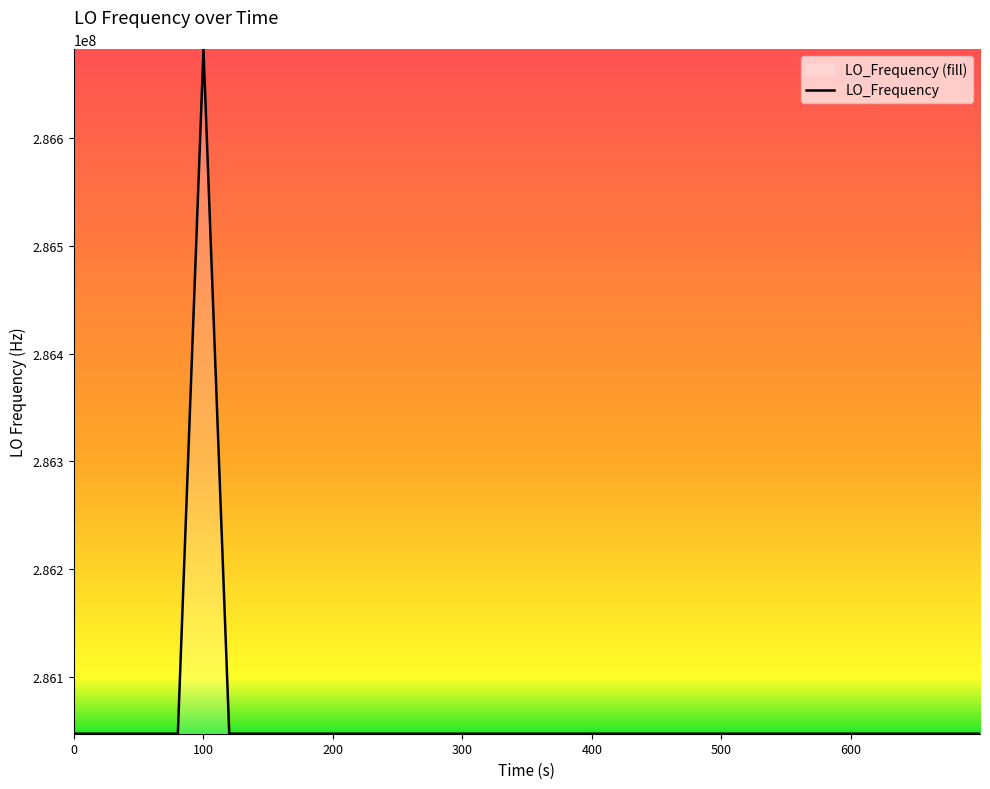

What is the smallest value displayed?

286046998.1